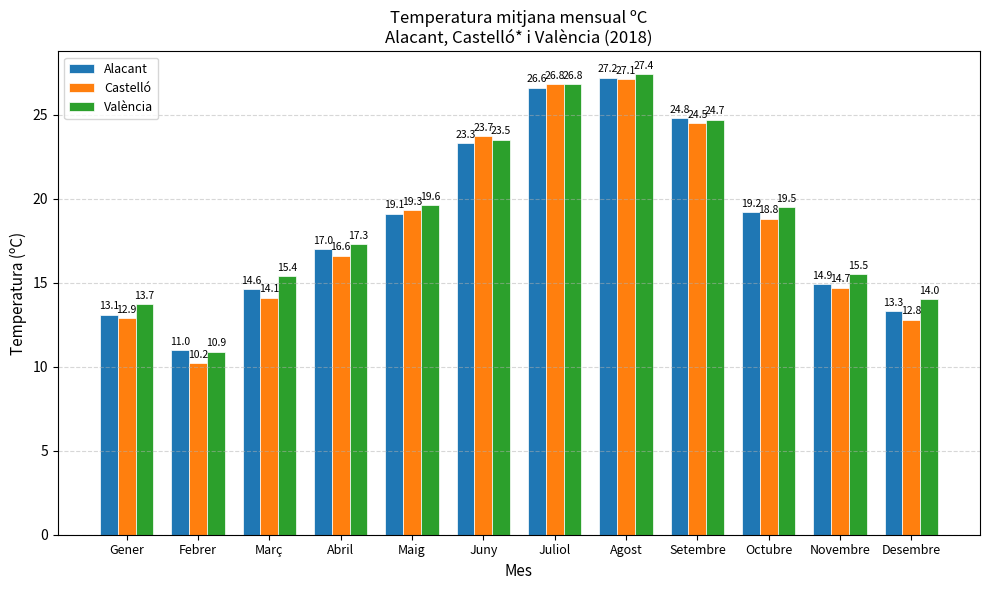

What are all the series names shown in the legend?

Alacant, Castelló, València